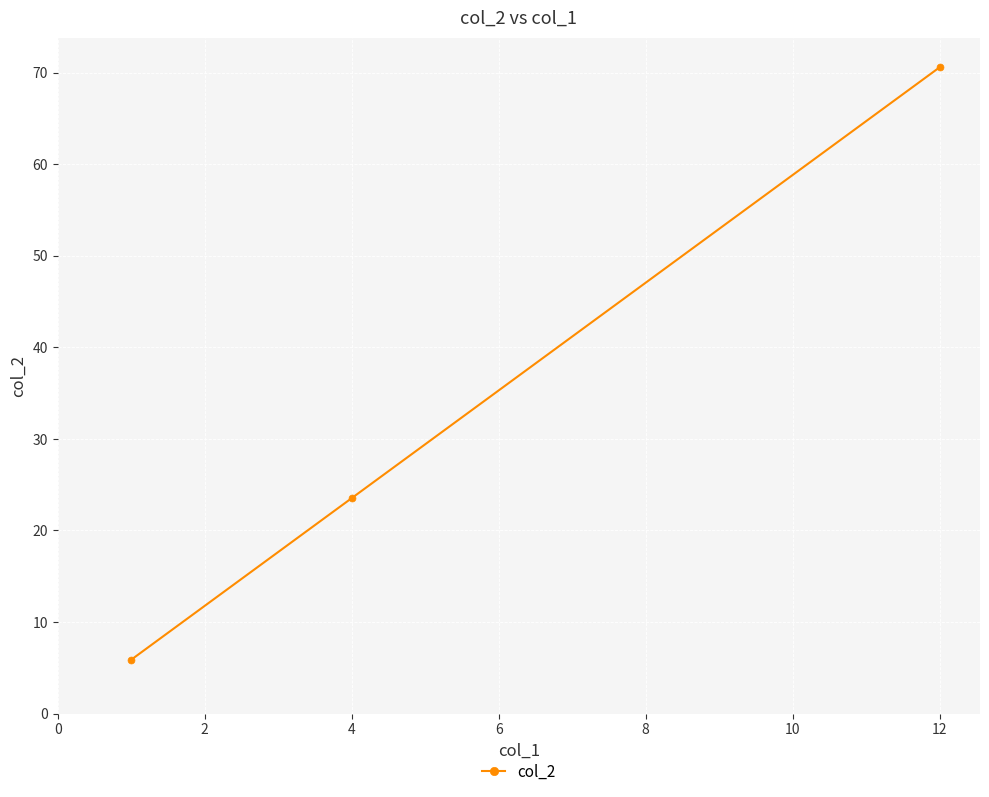

What is the ratio of the value at 12 to the value at 4?

3.0